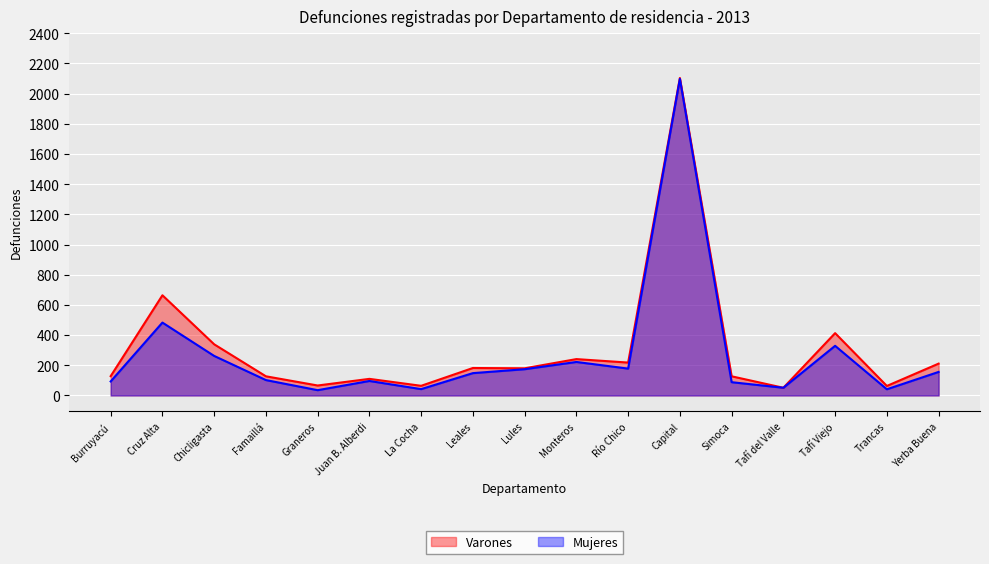

At which label is Mujeres closest to 1066?

Cruz Alta